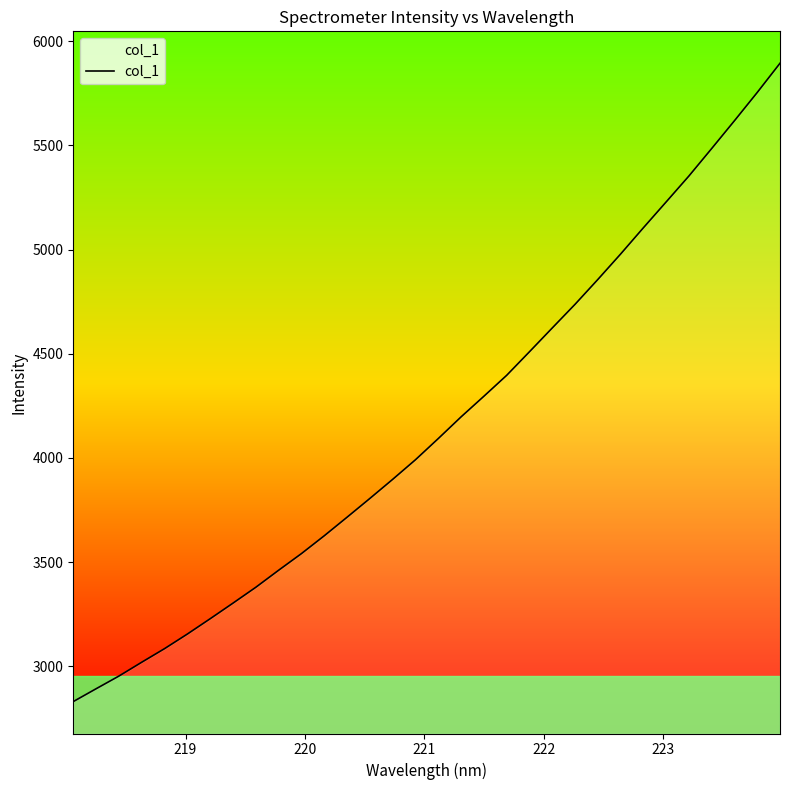

What is the difference between the second highest and minimum values?

2921.6